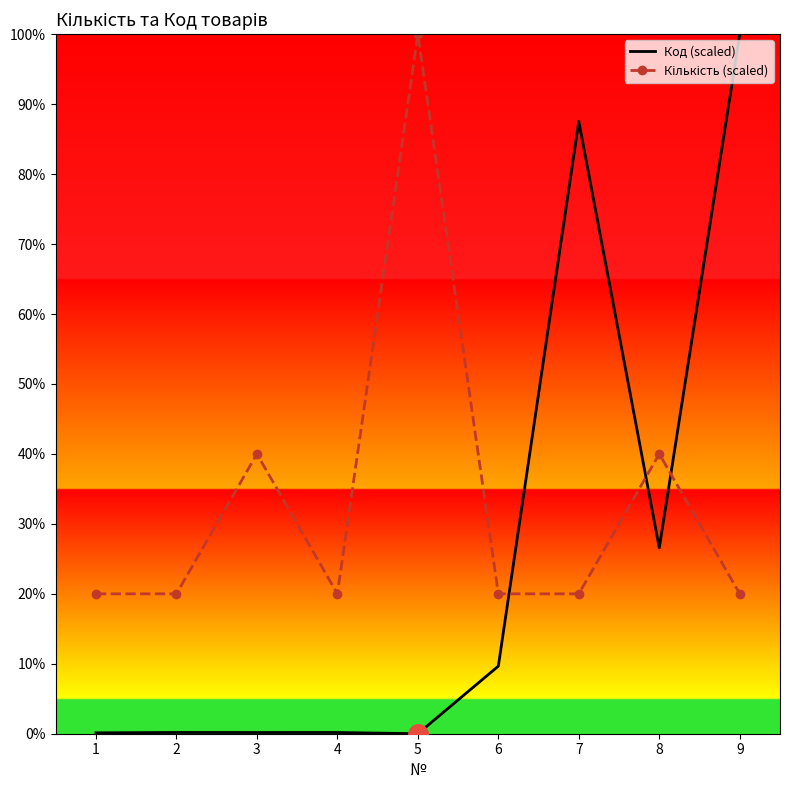

Is it true that Кількість (scaled) equals 20.0 at 9?

True